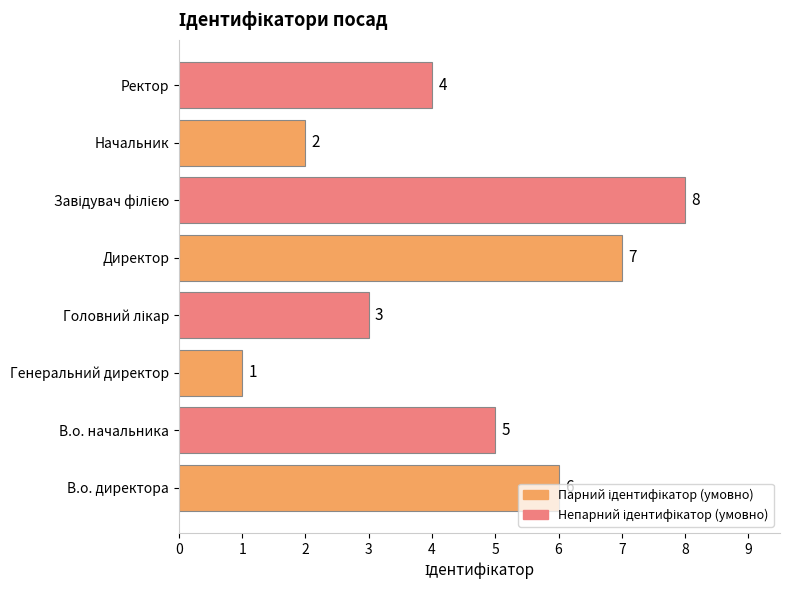

Approximately how many times larger is the value at В.о. директора compared to Ректор?

1.5